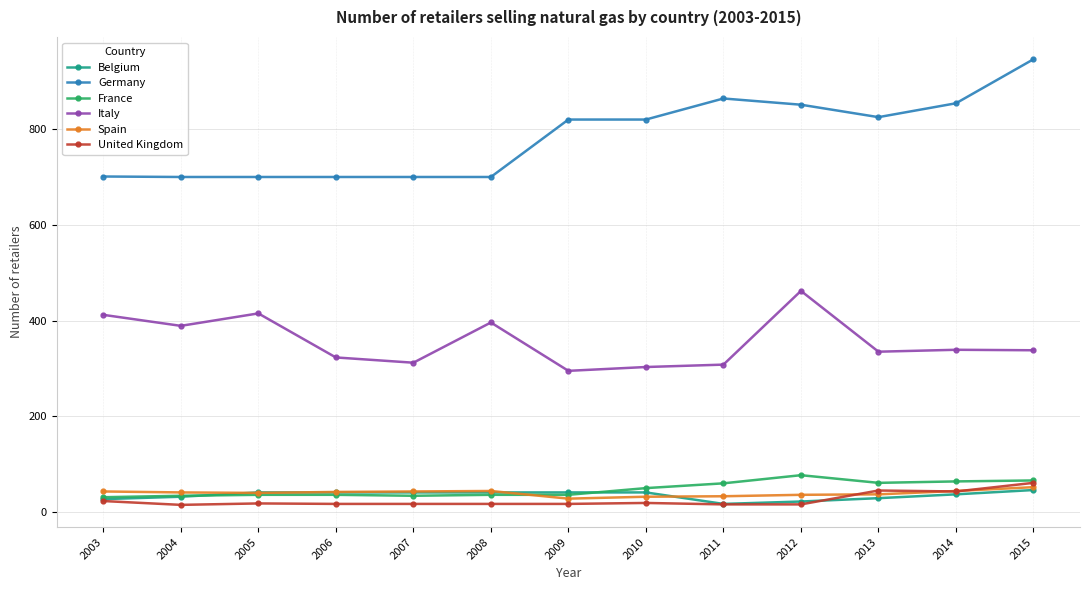

What is the sum of the Spain values at 2013 and 2011?

70